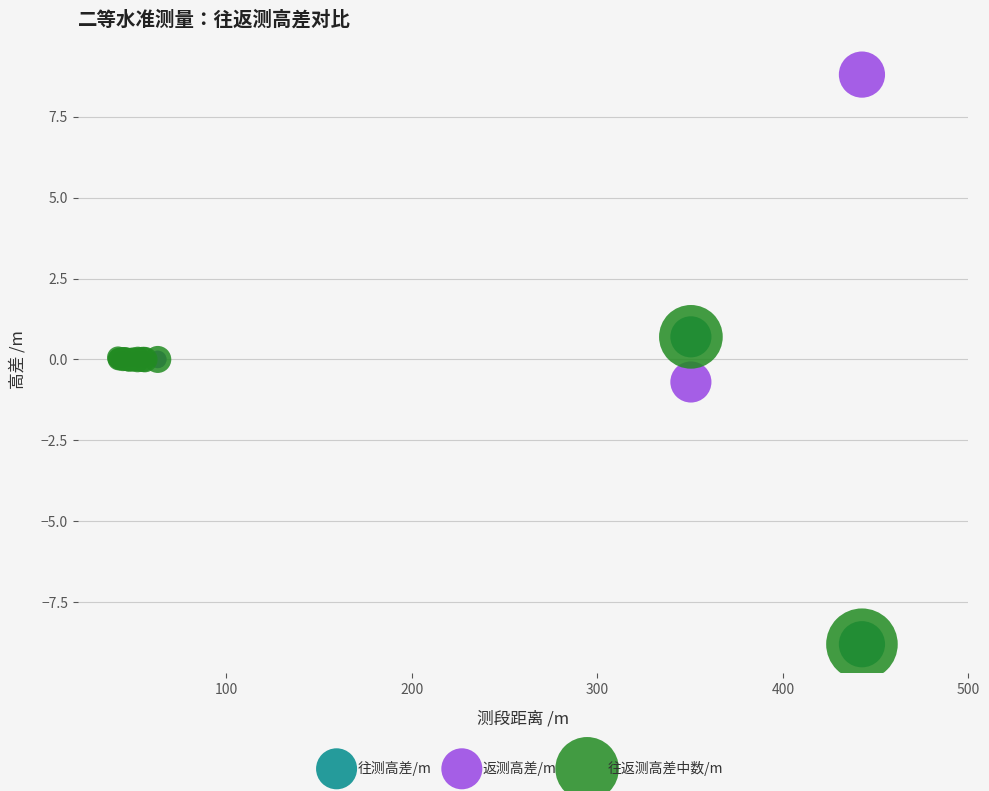

Which series contains the highest Y value?

返测高差/m